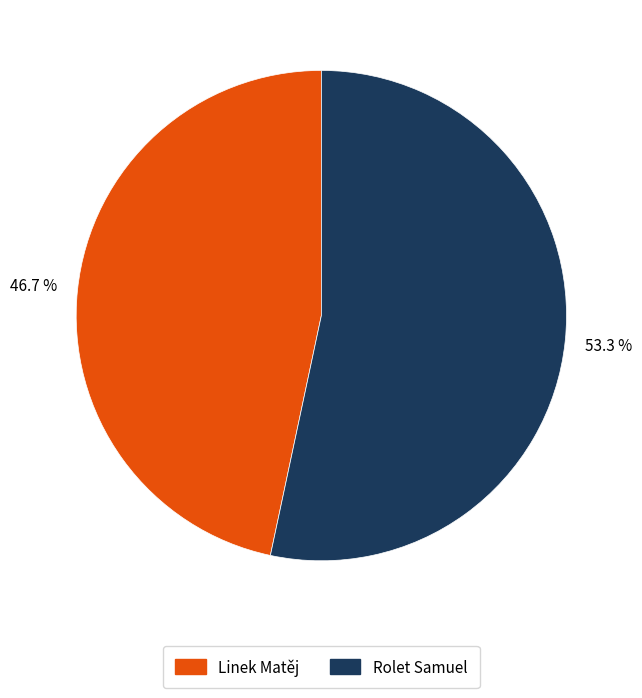

Does Rolet Samuel represent more than half of the total?

Yes